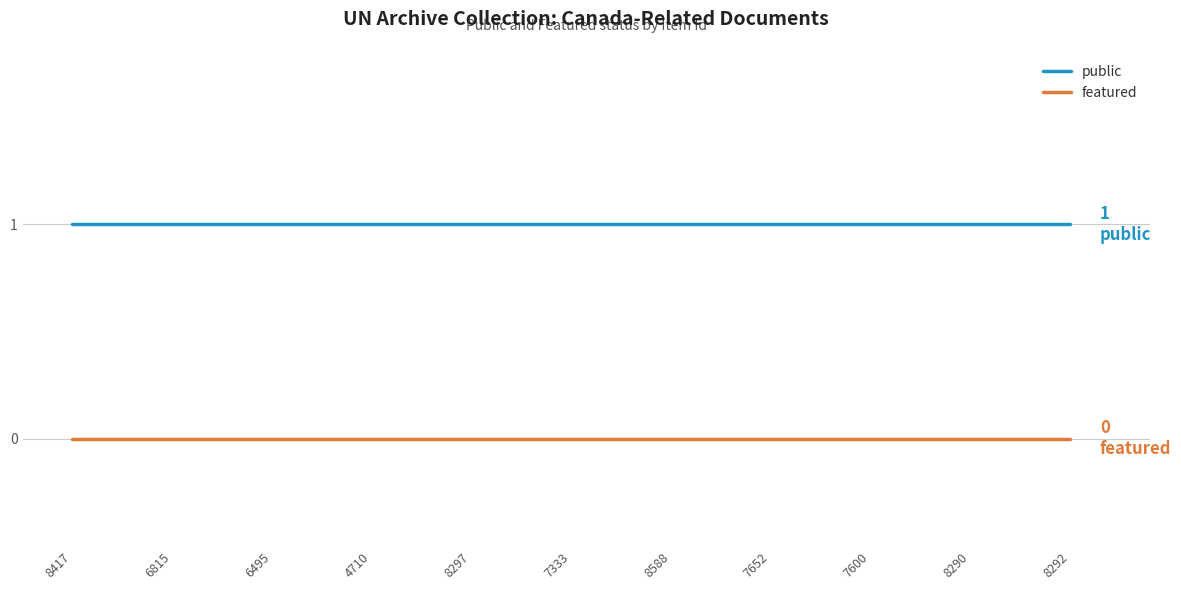

Reading left to right, extract all data points from this chart.

public: 1	1	1	1	1	1	1	1	1	1	1
featured: 0	0	0	0	0	0	0	0	0	0	0